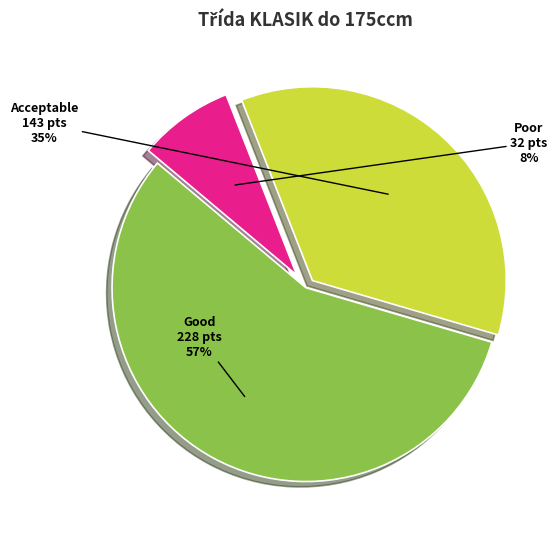

To the nearest percent, what is the difference between the largest and smallest slice percentages?

49%